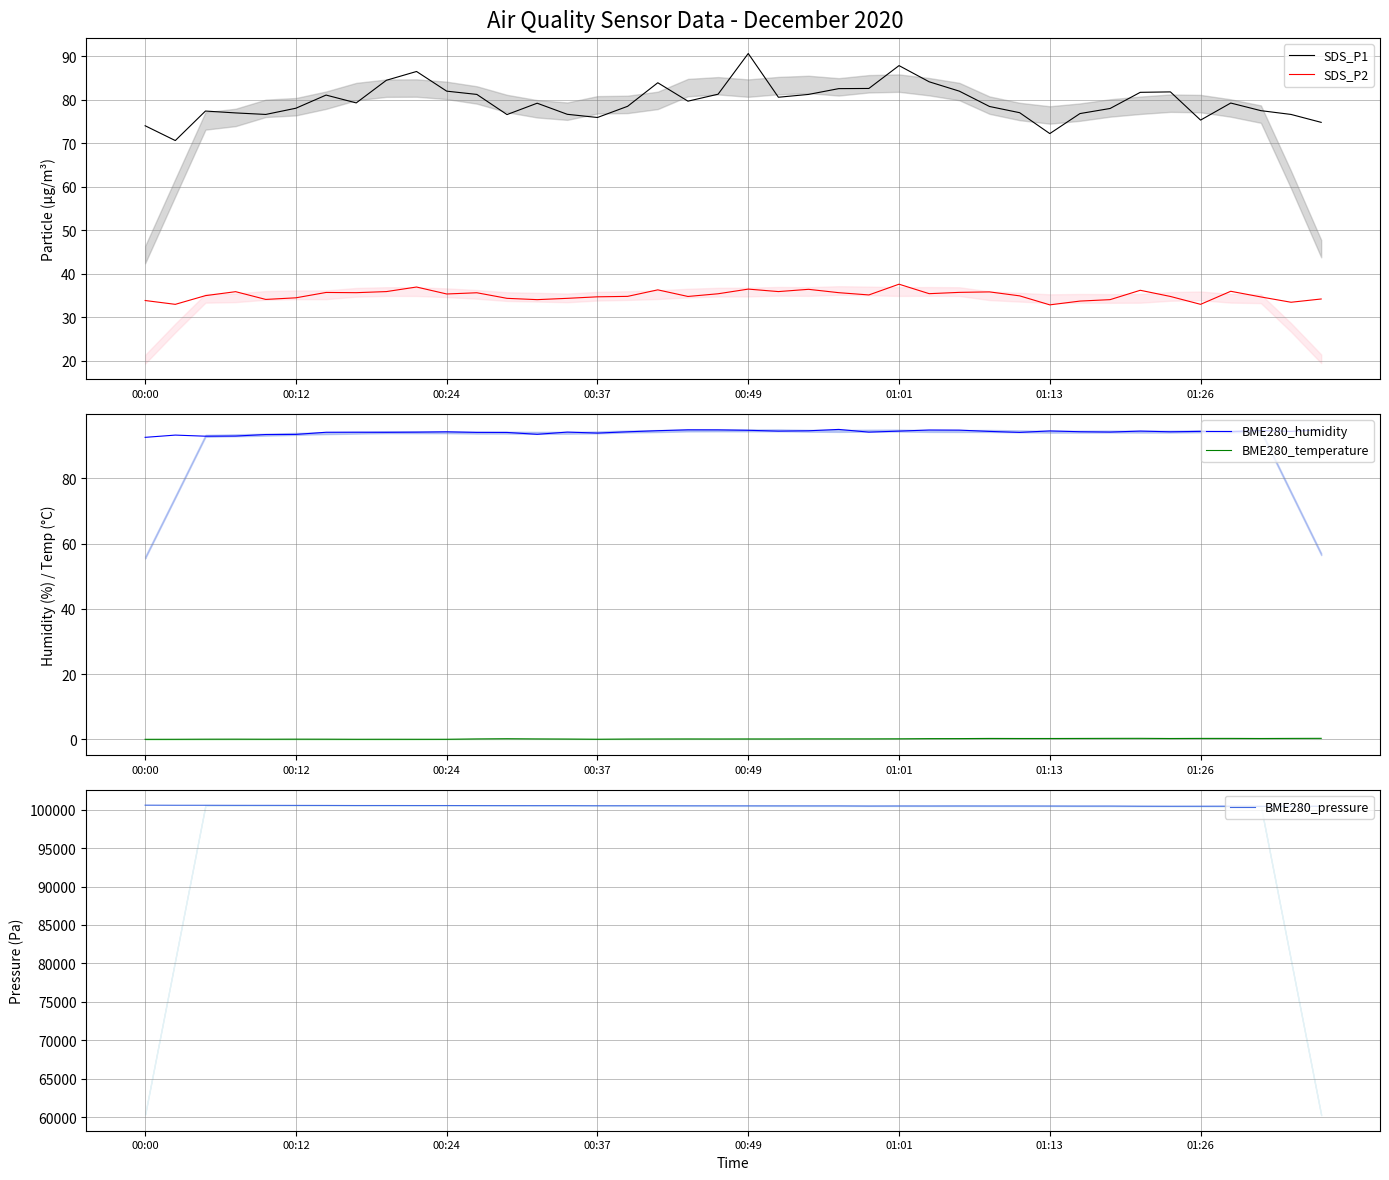

Reading left to right, list all the values displayed in this chart.

SDS_P1: 74.0	70.6	77.4	77.0	76.6	78.0	81.0	79.2	84.5	86.5	82.0	81.2	76.6	79.2	76.6	75.9	78.5	83.9	79.7	81.2	90.6	80.5	81.2	82.5	82.6	87.8	84.1	82.0	78.4	77.0	72.2	76.8	78.0	81.7	81.8	75.3	79.2	77.5	76.6	74.8
SDS_P2: 33.9	33.0	35.0	35.9	34.1	34.5	35.7	35.6	35.9	37.0	35.4	35.6	34.4	34.0	34.4	34.7	34.8	36.3	34.8	35.4	36.5	35.9	36.4	35.6	35.1	37.6	35.4	35.7	35.8	34.9	32.9	33.7	34.0	36.2	34.8	33.0	36.0	34.7	33.5	34.2
BME280_humidity: 92.6	93.3	92.9	93.0	93.4	93.5	94.1	94.1	94.1	94.2	94.3	94.1	94.1	93.5	94.2	93.9	94.3	94.6	94.9	94.9	94.7	94.5	94.6	95.0	94.2	94.5	94.8	94.8	94.4	94.1	94.5	94.3	94.2	94.5	94.3	94.4	94.3	94.7	94.4	94.9
BME280_temperature: 0.0	0.1	0.1	0.1	0.1	0.1	0.1	0.1	0.1	0.1	0.1	0.2	0.2	0.2	0.1	0.1	0.1	0.1	0.1	0.1	0.1	0.1	0.2	0.2	0.2	0.2	0.2	0.3	0.3	0.3	0.3	0.3	0.3	0.3	0.3	0.3	0.3	0.3	0.3	0.3
BME280_pressure: 100585.7	100573.6	100571.8	100563.2	100561.4	100555.3	100551.0	100540.6	100541.5	100538.0	100538.0	100531.0	100524.9	100522.4	100521.5	100508.5	100507.6	100505.9	100499.8	100496.3	100492.9	100489.4	100487.6	100487.6	100472.0	100478.9	100476.3	100479.8	100476.3	100477.2	100472.8	100465.9	100468.5	100450.2	100443.3	100446.8	100452.0	100438.1	100451.1	100442.4